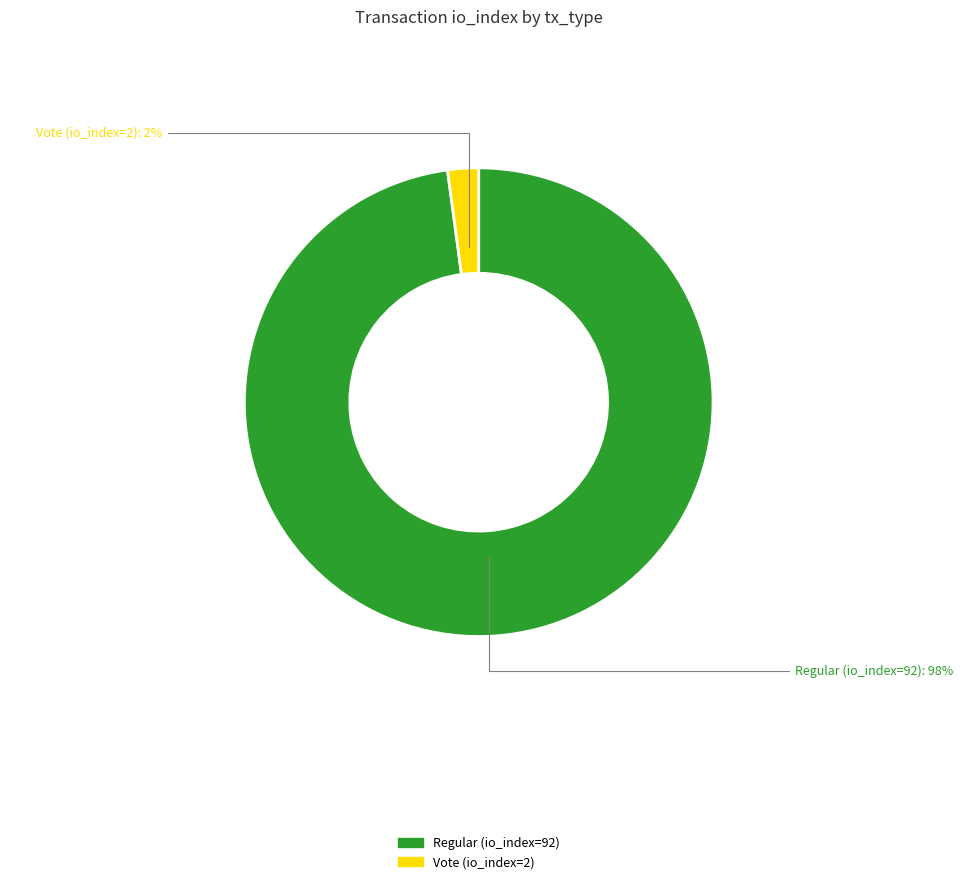

To the nearest percent, what is the difference between the Regular (io_index=92) and Vote (io_index=2) slice percentages?

96%